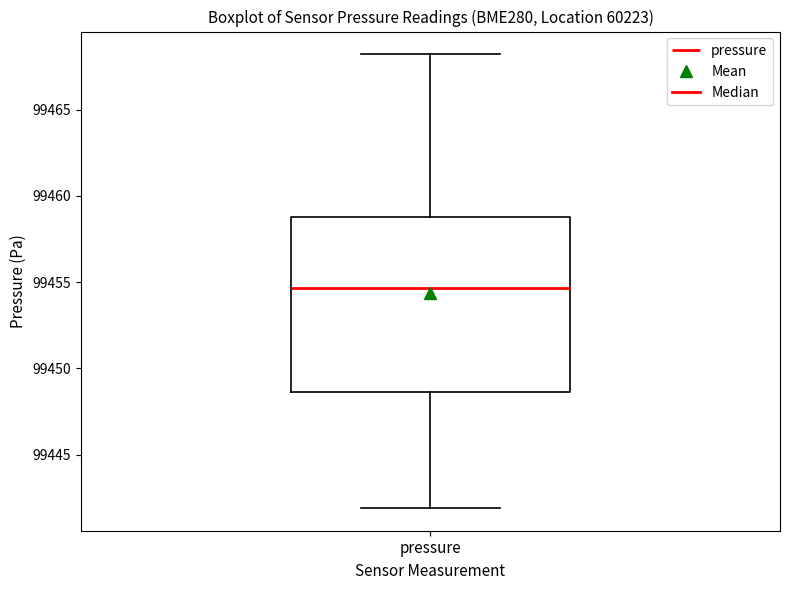

Read this box plot against the y-axis: the position of the median line, the range covered by the box, and the ends of both whiskers. The values are not printed on the chart, so give them approximately, as read against the axis.

median 99454.5, box 99448.5 to 99459.0, whiskers 99442.0 to 99468.0